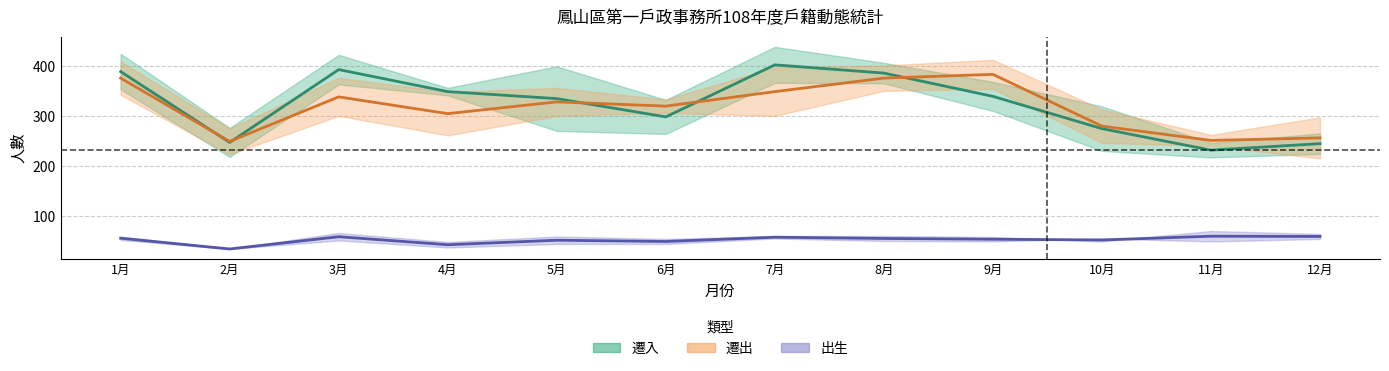

Which series changed the most between 4月 and 9月?

遷出 中線